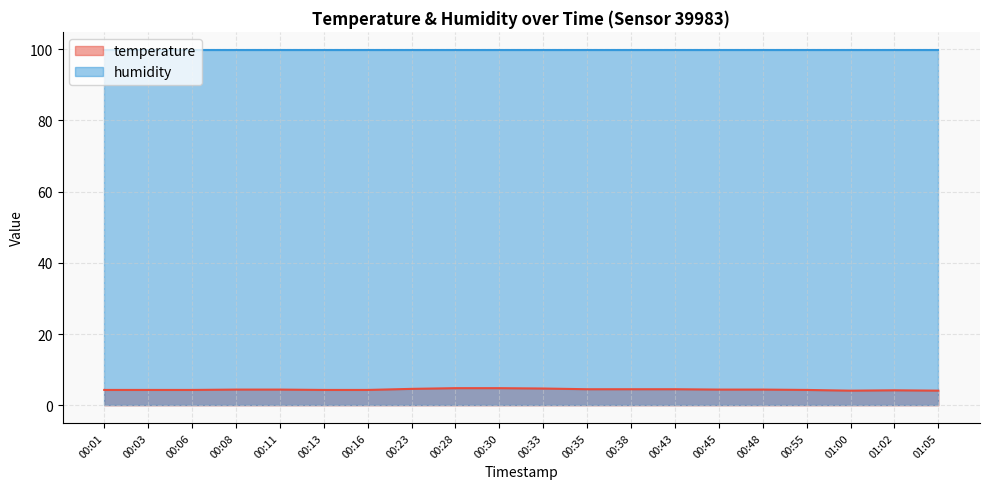

Is it true that the value at 00:43 is 6.2?

False